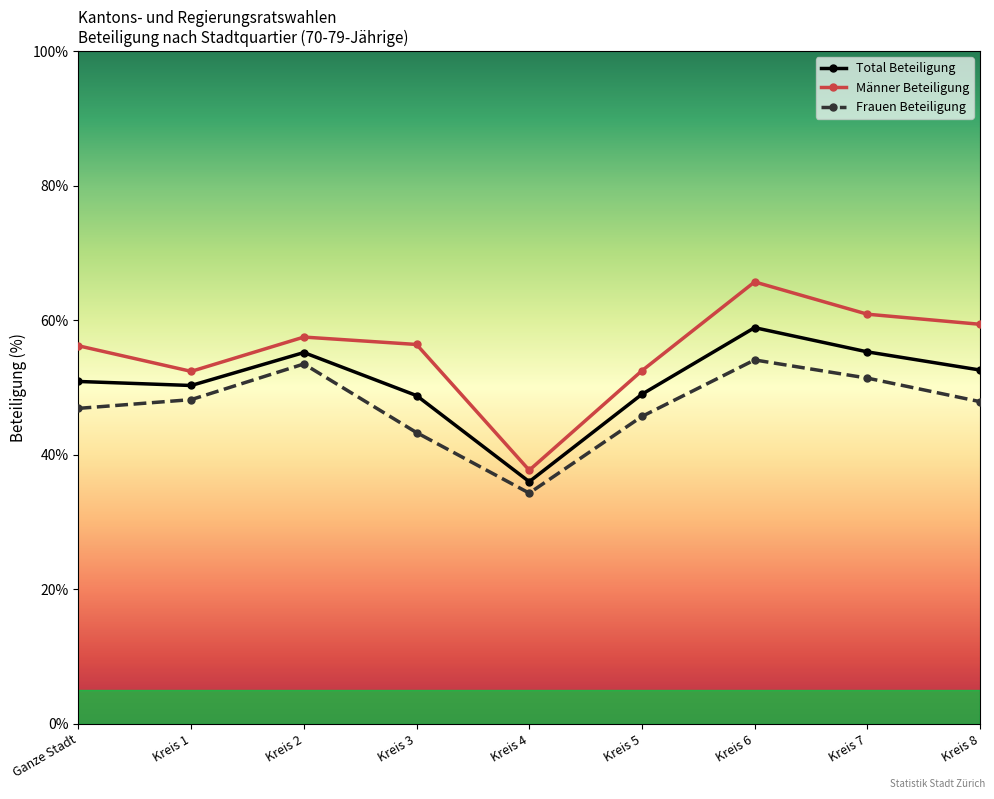

Does the chart have visible grid lines?

No